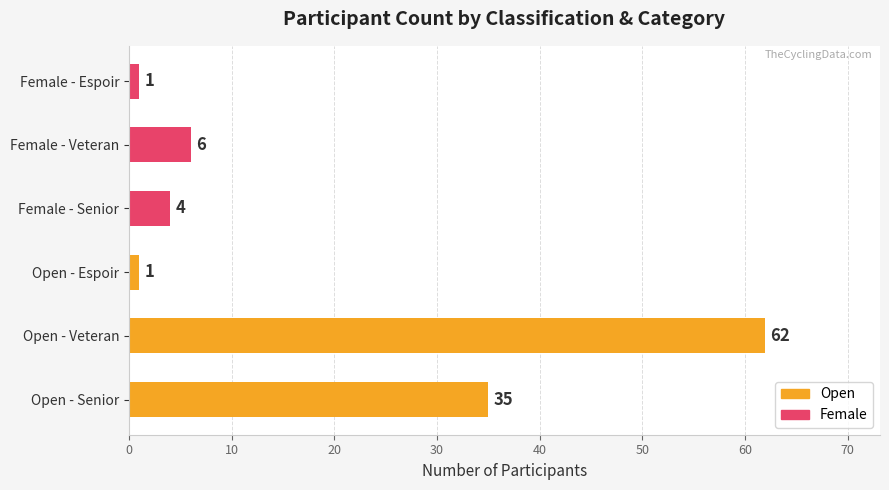

Reading bottom to top, list all the values displayed in this chart.

35	62	1	4	6	1